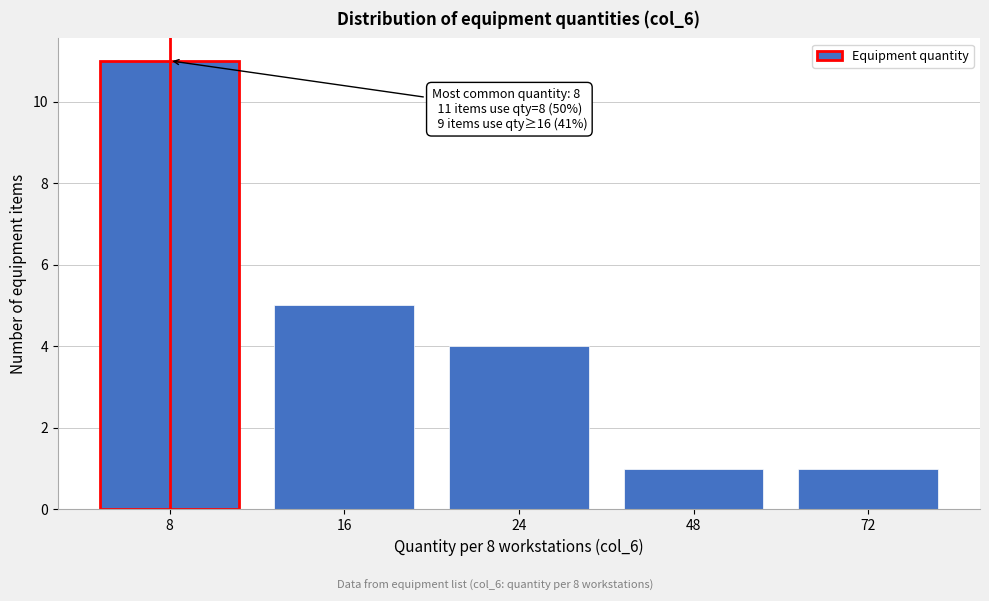

Reading left to right, extract all data points from this chart.

8=11	16=5	24=4	48=1	72=1